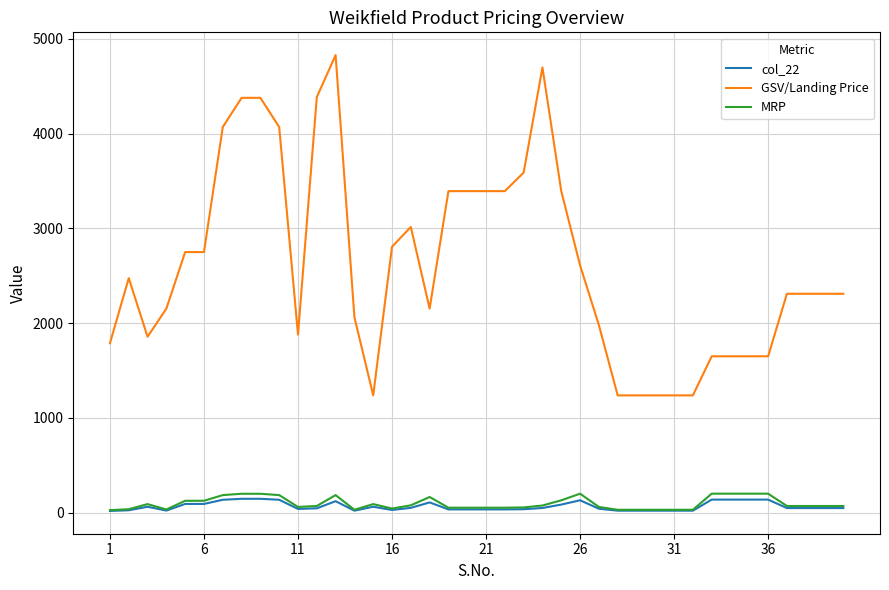

Which series has the widest spread of values?

GSV/Landing Price